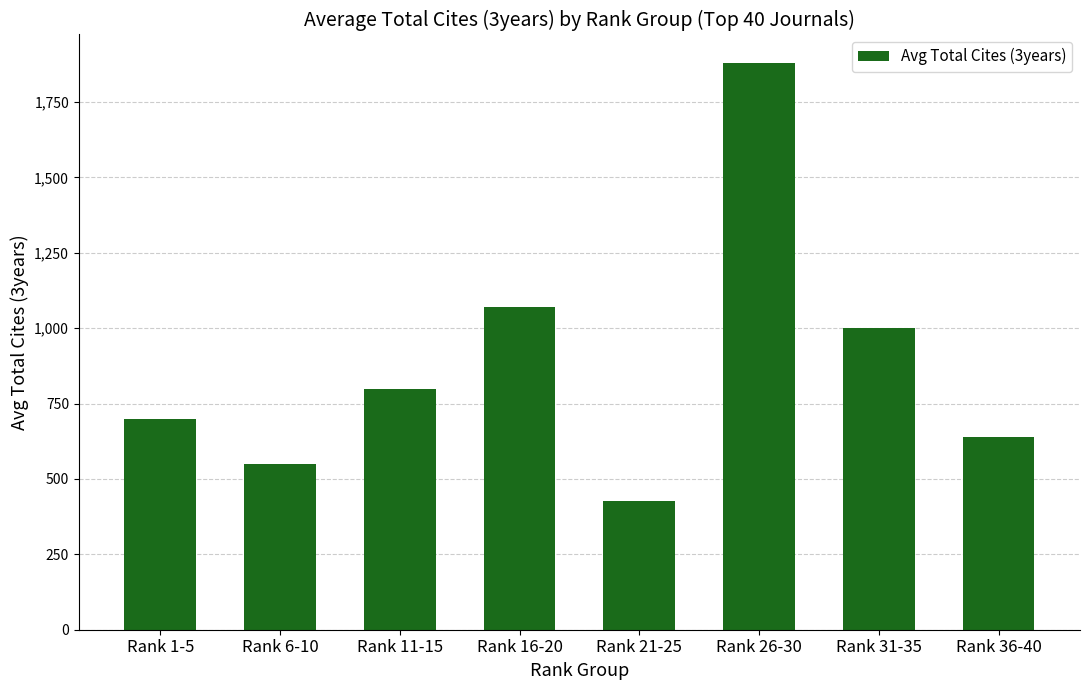

What is the value of the 4th bar from the left?

1068.8